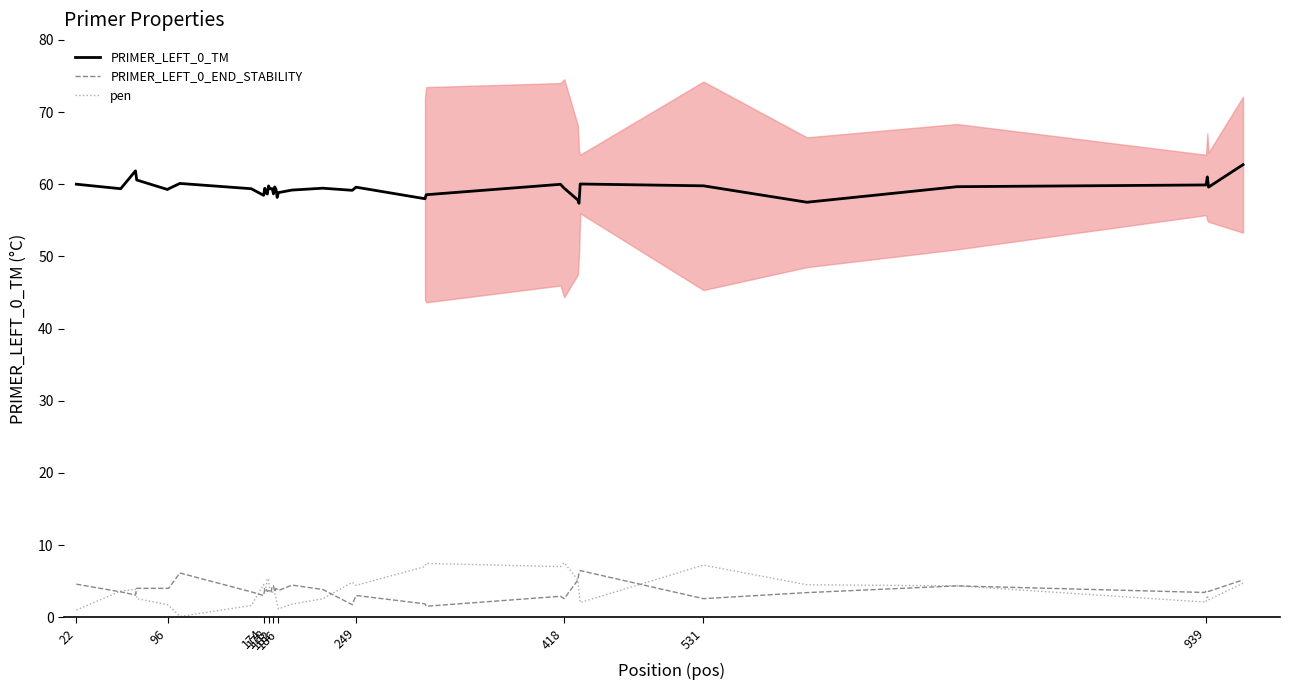

What is the minimum value for PRIMER_LEFT_0_TM?

57.4